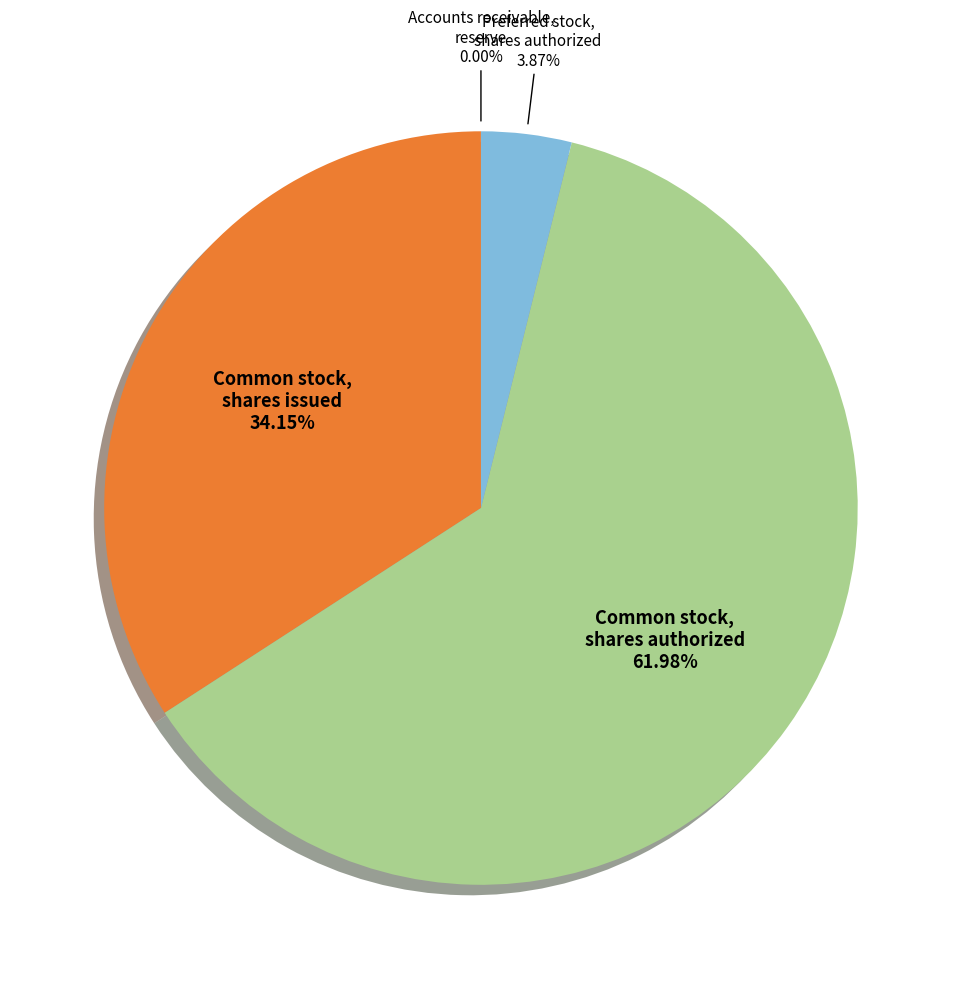

Approximately how many times larger is the value at Common stock, shares authorized compared to Common stock, shares issued?

1.8